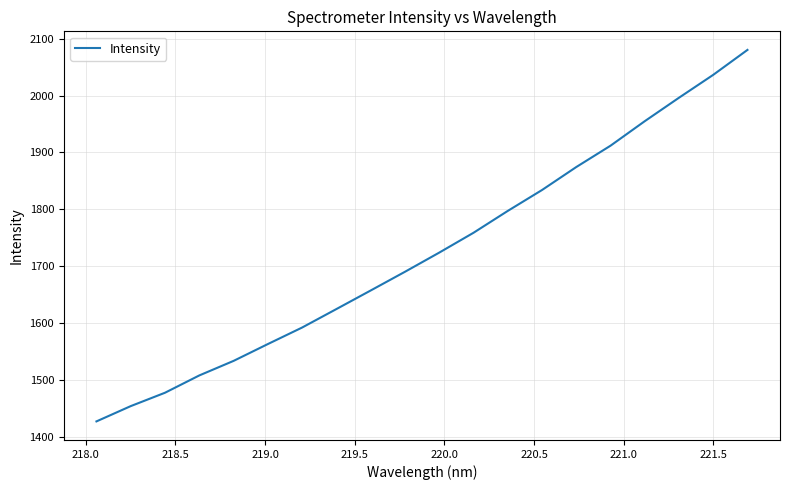

What is the greatest value displayed?

2080.4